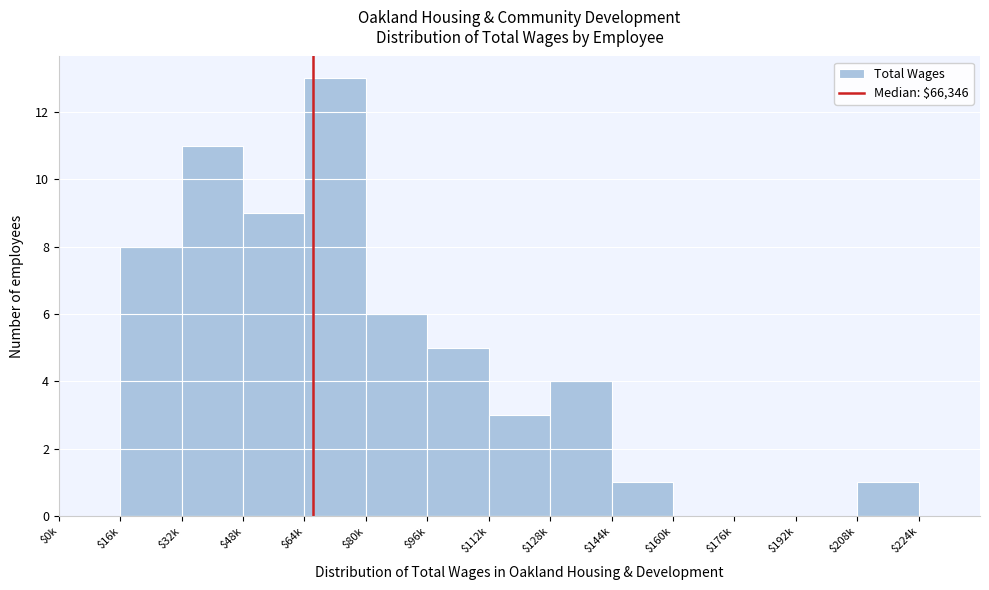

What is the sum of all values?

61